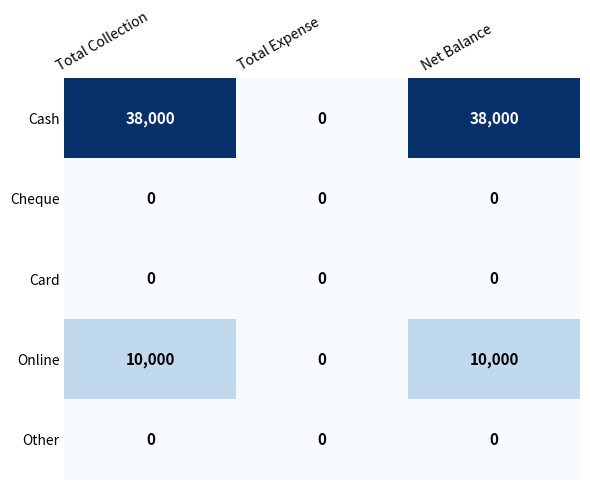

Reading left to right, what are all the values shown in this chart?

Cash: Total Collection=38000	Total Expense=0	Net Balance=38000
Cheque: Total Collection=0	Total Expense=0	Net Balance=0
Card: Total Collection=0	Total Expense=0	Net Balance=0
Online: Total Collection=10000	Total Expense=0	Net Balance=10000
Other: Total Collection=0	Total Expense=0	Net Balance=0